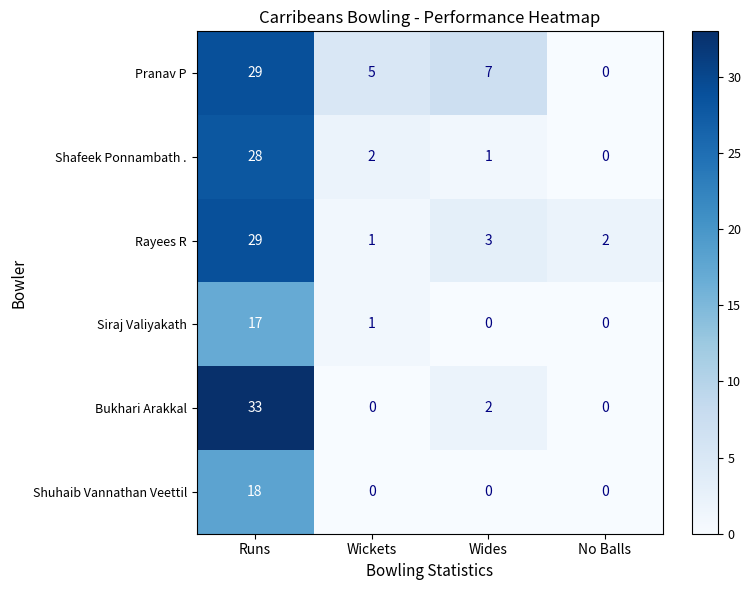

How many data points in Bukhari Arakkal are less than 2?

2